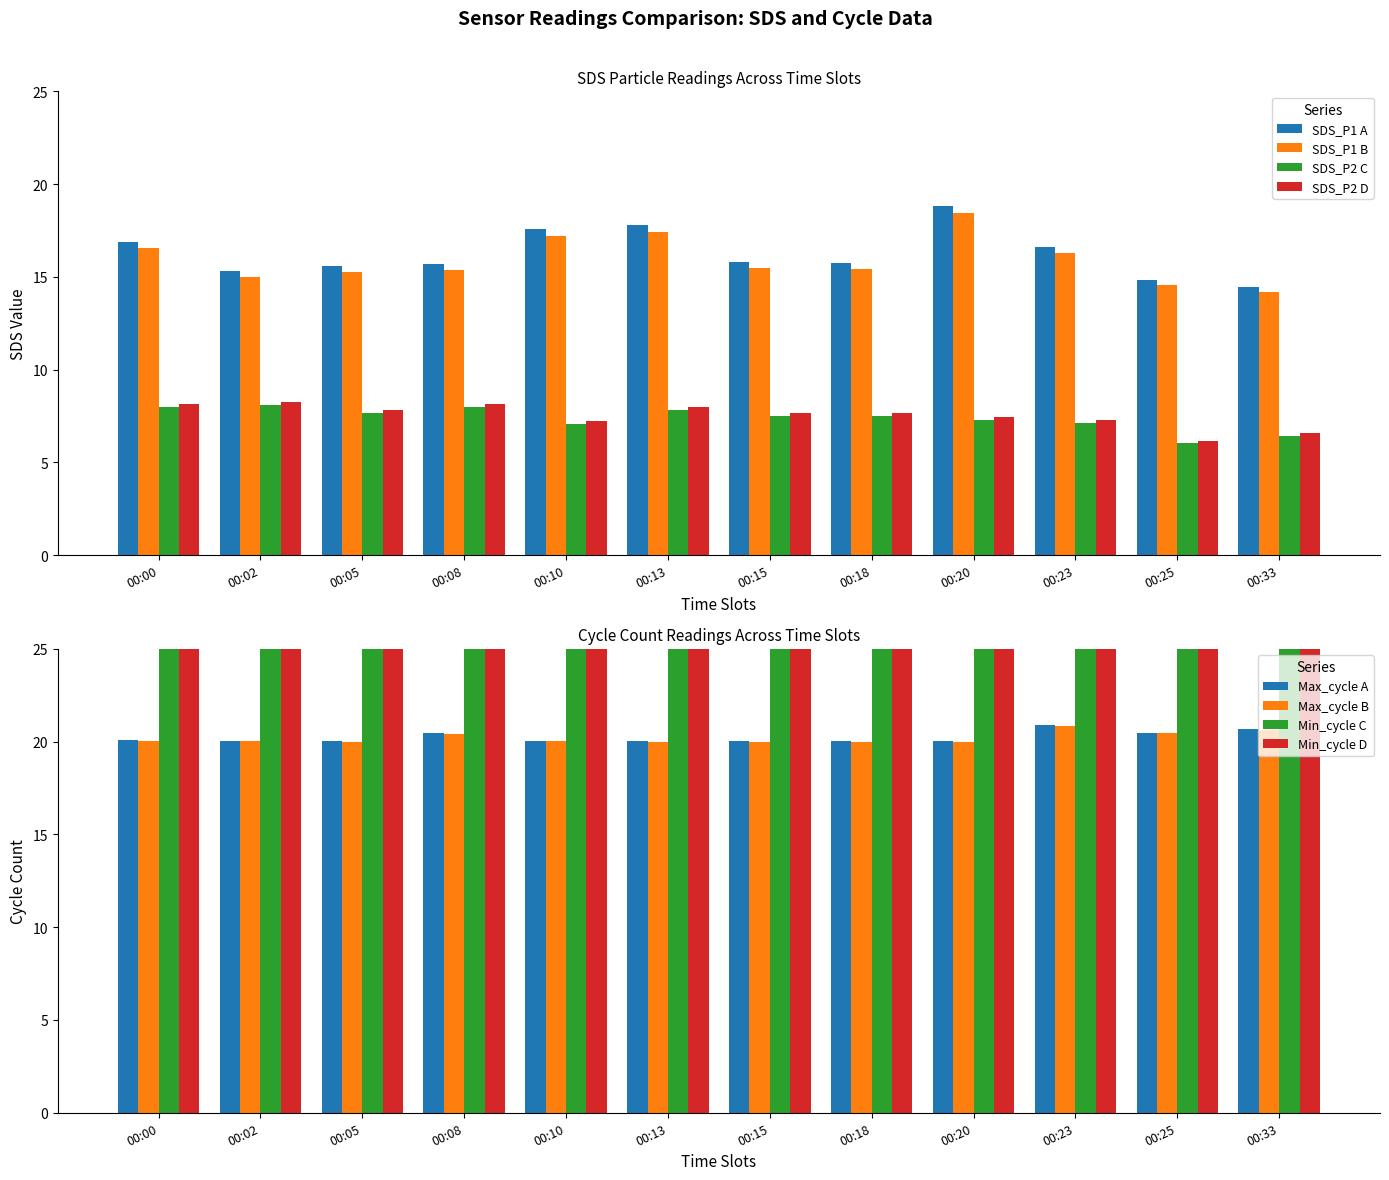

What is the minimum value for SDS_P1 A?

14.5